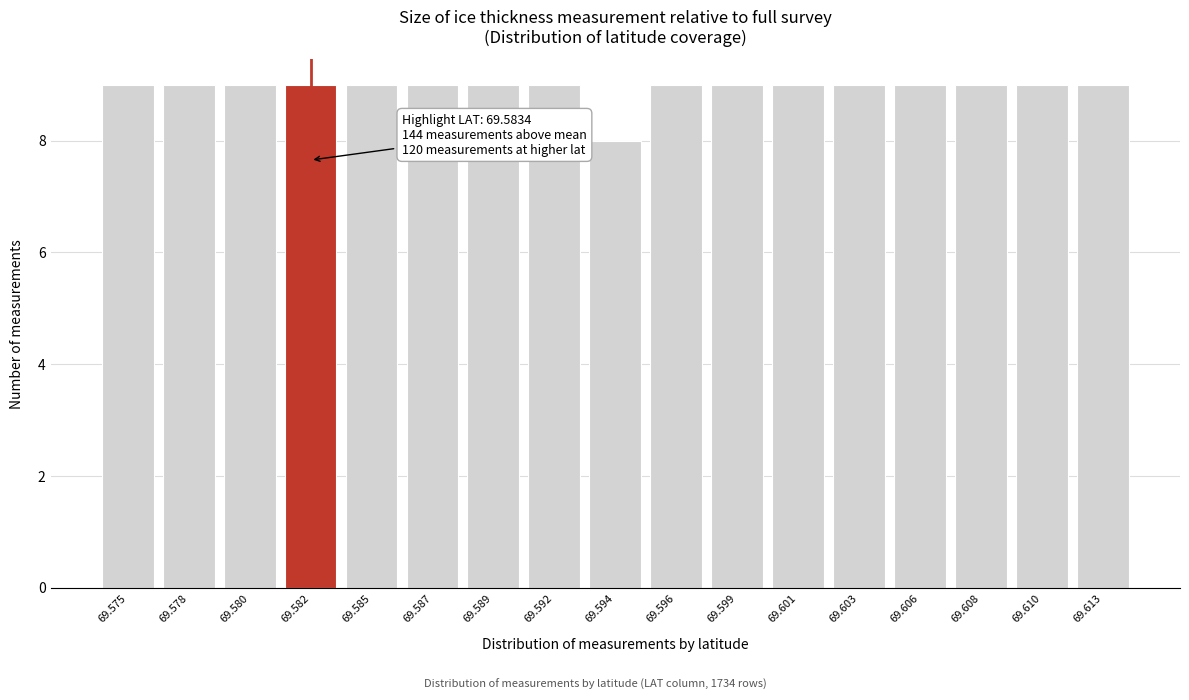

Reading left to right, extract all data points from this chart.

69.575=9	69.578=9	69.580=9	69.582=9	69.585=9	69.587=9	69.589=9	69.592=9	69.594=8	69.596=9	69.599=9	69.601=9	69.603=9	69.606=9	69.608=9	69.610=9	69.613=9